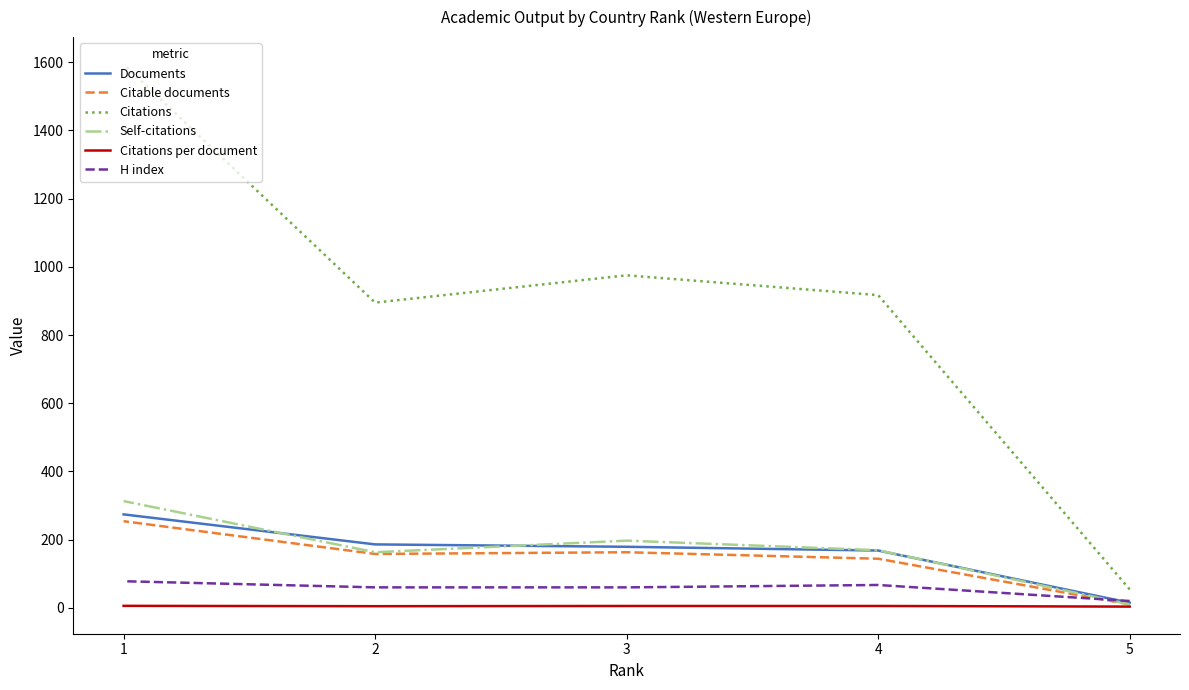

Where does the H index series first go above 60?

4